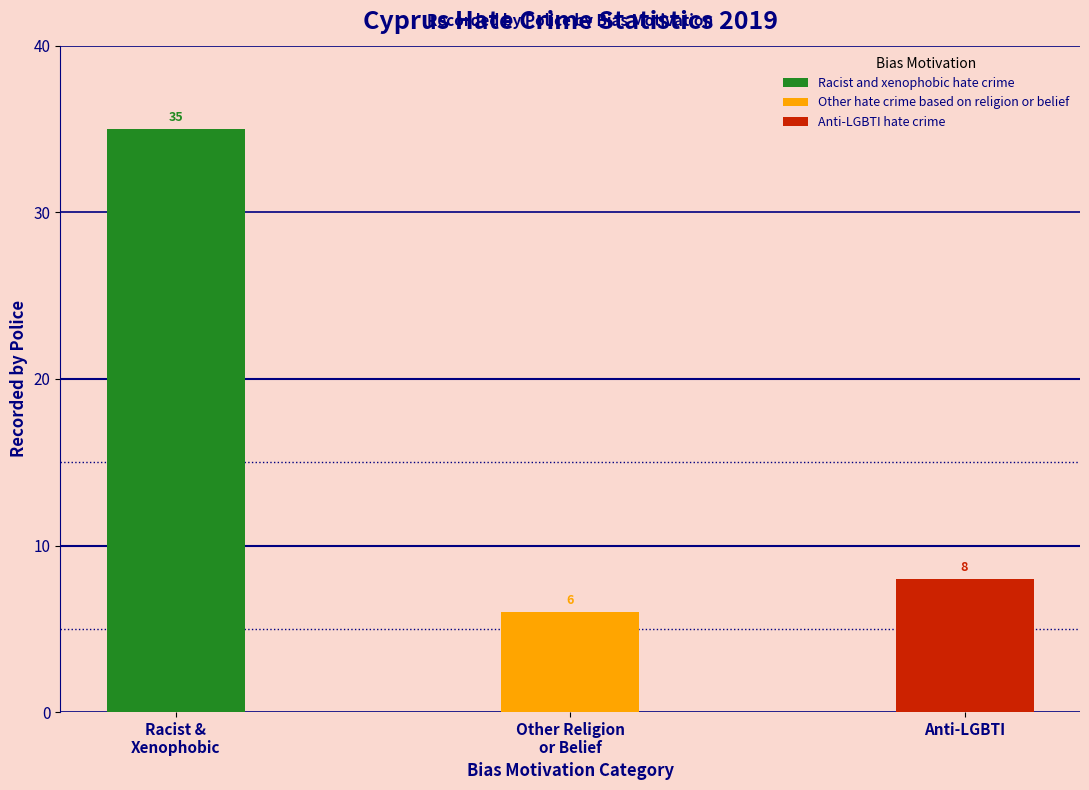

What is the ratio of the value at Anti-LGBTI hate crime to the value at Racist and xenophobic hate crime?

0.2